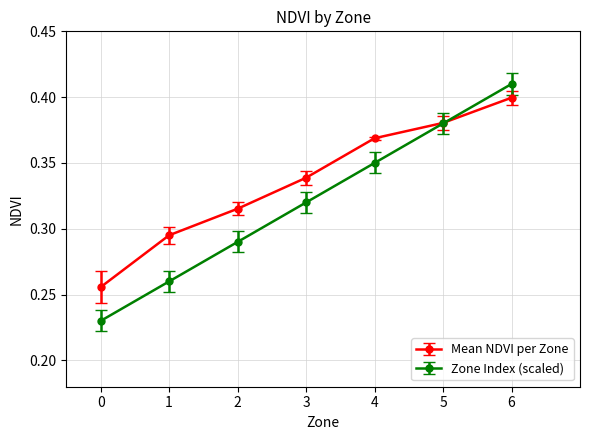

True or false: Zone Index (scaled) has more than 2 points higher than both neighbors.

False